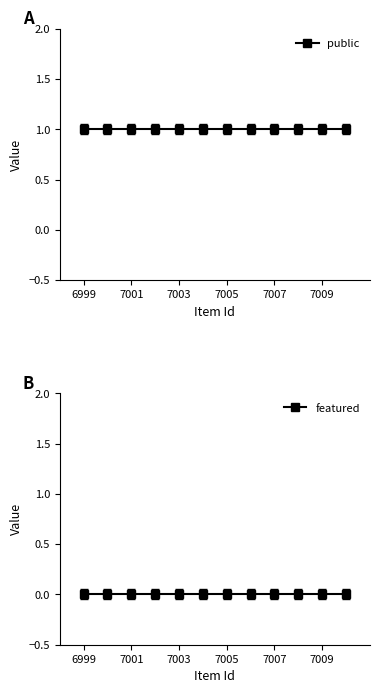

True or false: featured and public intersect in this chart.

False